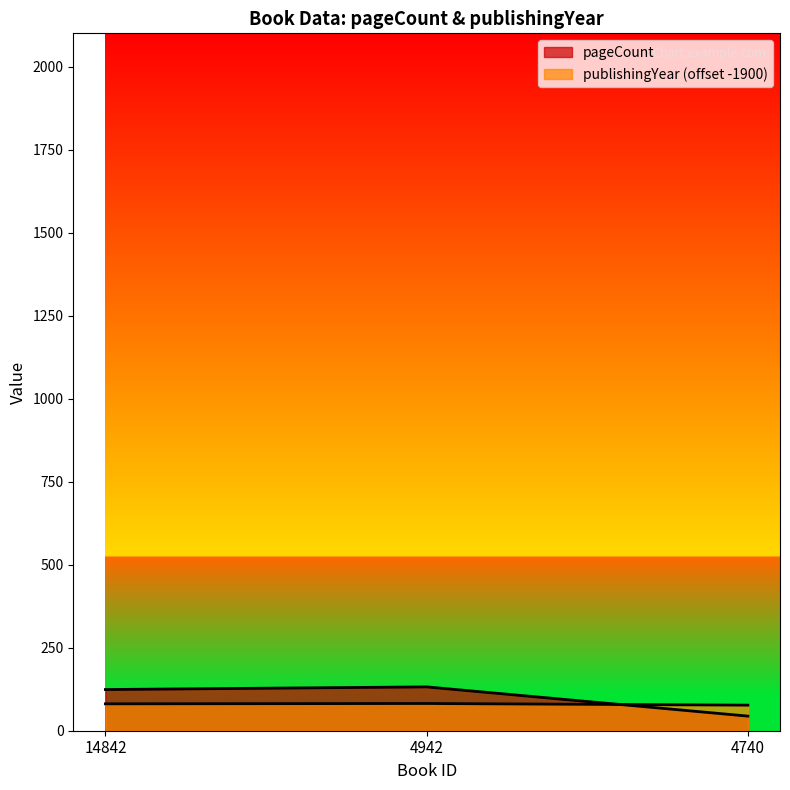

Where does the pageCount series first go above 124?

4942